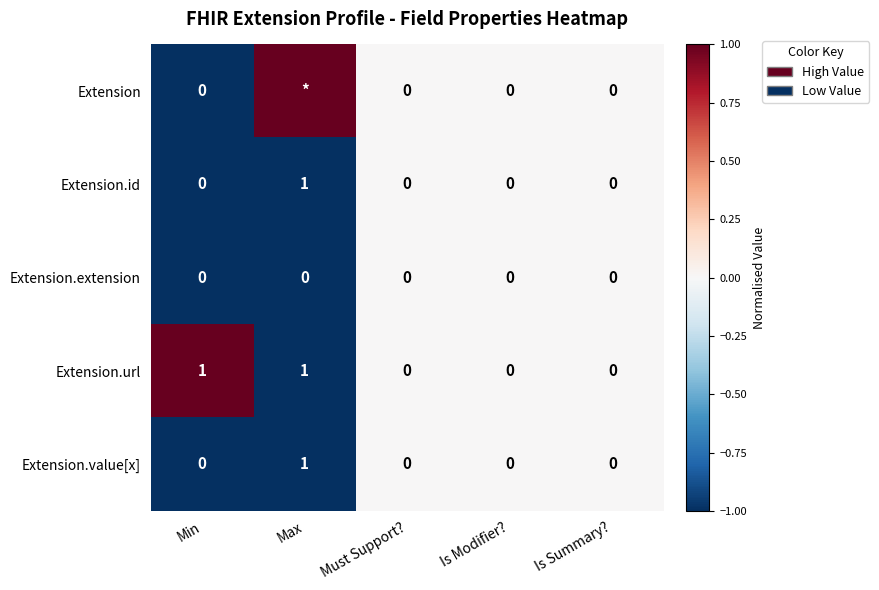

At how many categories does at least one series exceed 0?

2